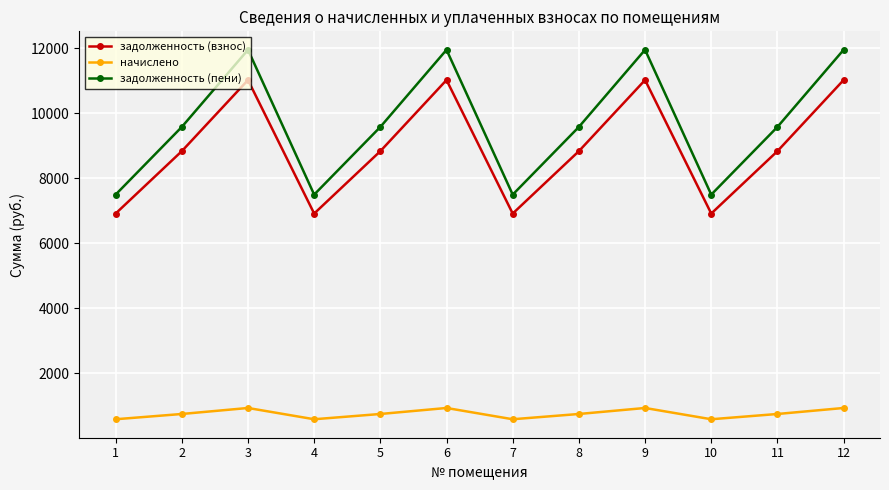

How many data points in начислено are less than 745?

4